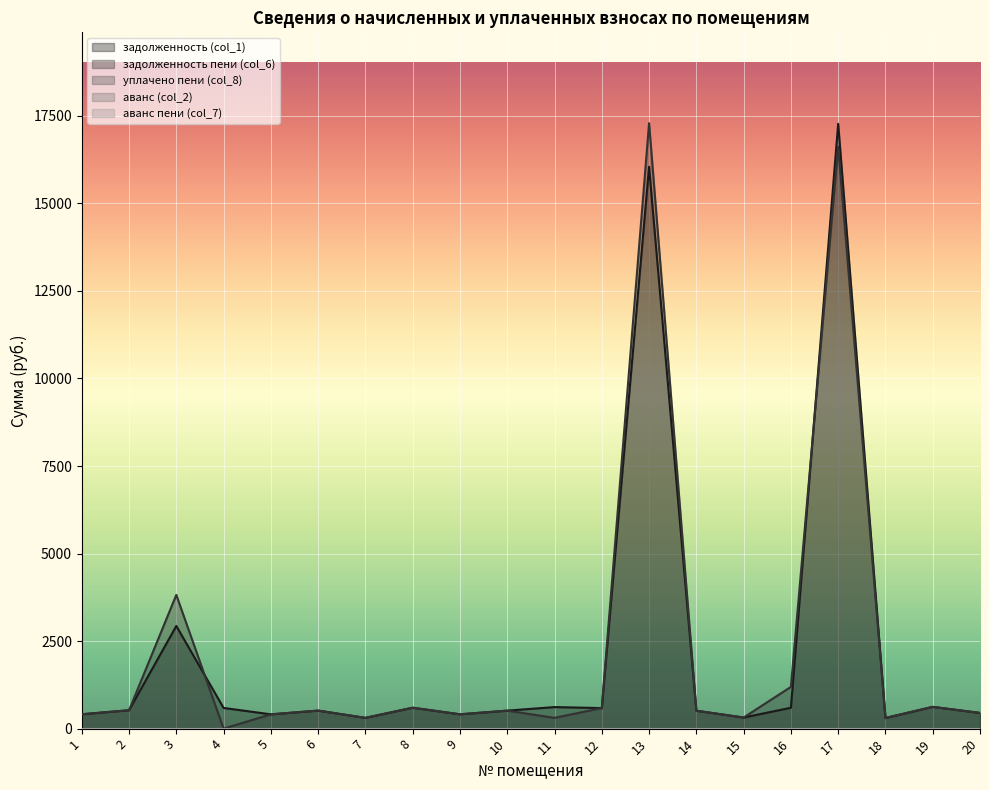

What is the sum of the задолженность (col_1) values at 3 and 12?

3519.6